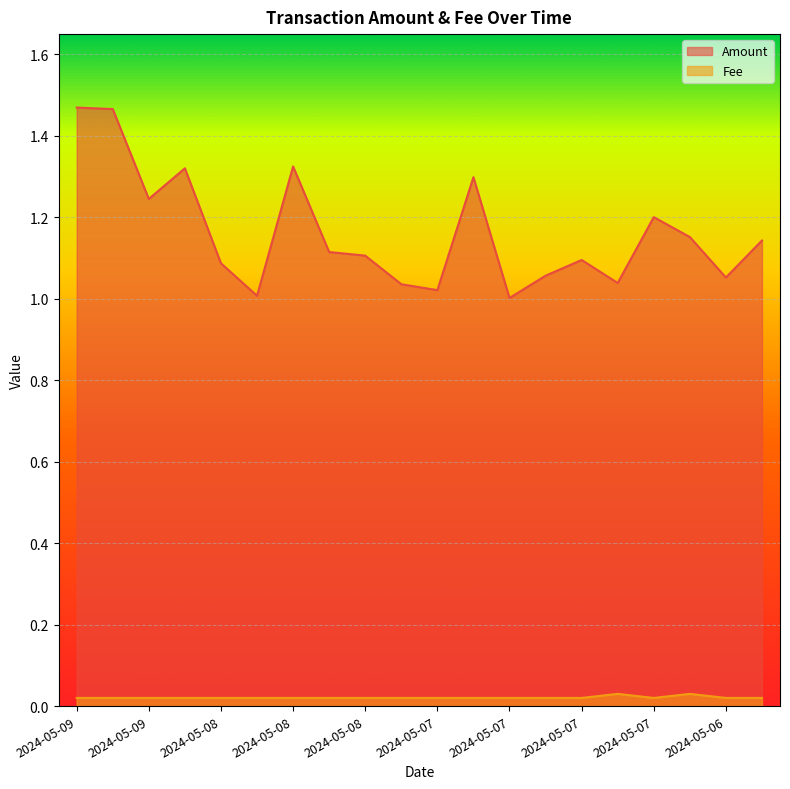

Rank the series by their maximum value, from highest to lowest.

Amount, Fee